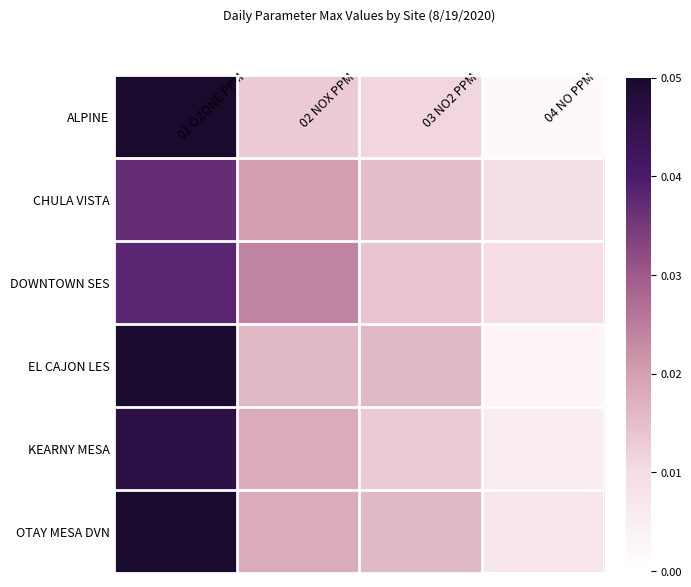

At which category does the chart reach its peak across all series?

01 OZONE PPM